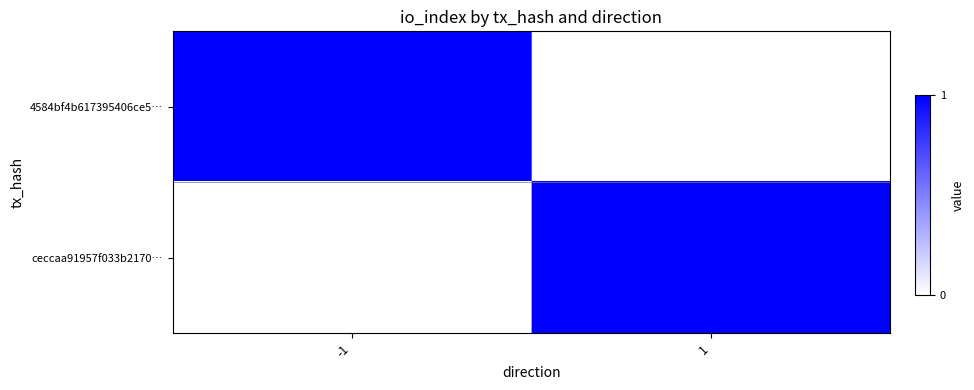

Reading left to right, extract all data points from this chart.

4584bf4b617395406ce5…: -1=1	1=0
ceccaa91957f033b2170…: -1=0	1=1